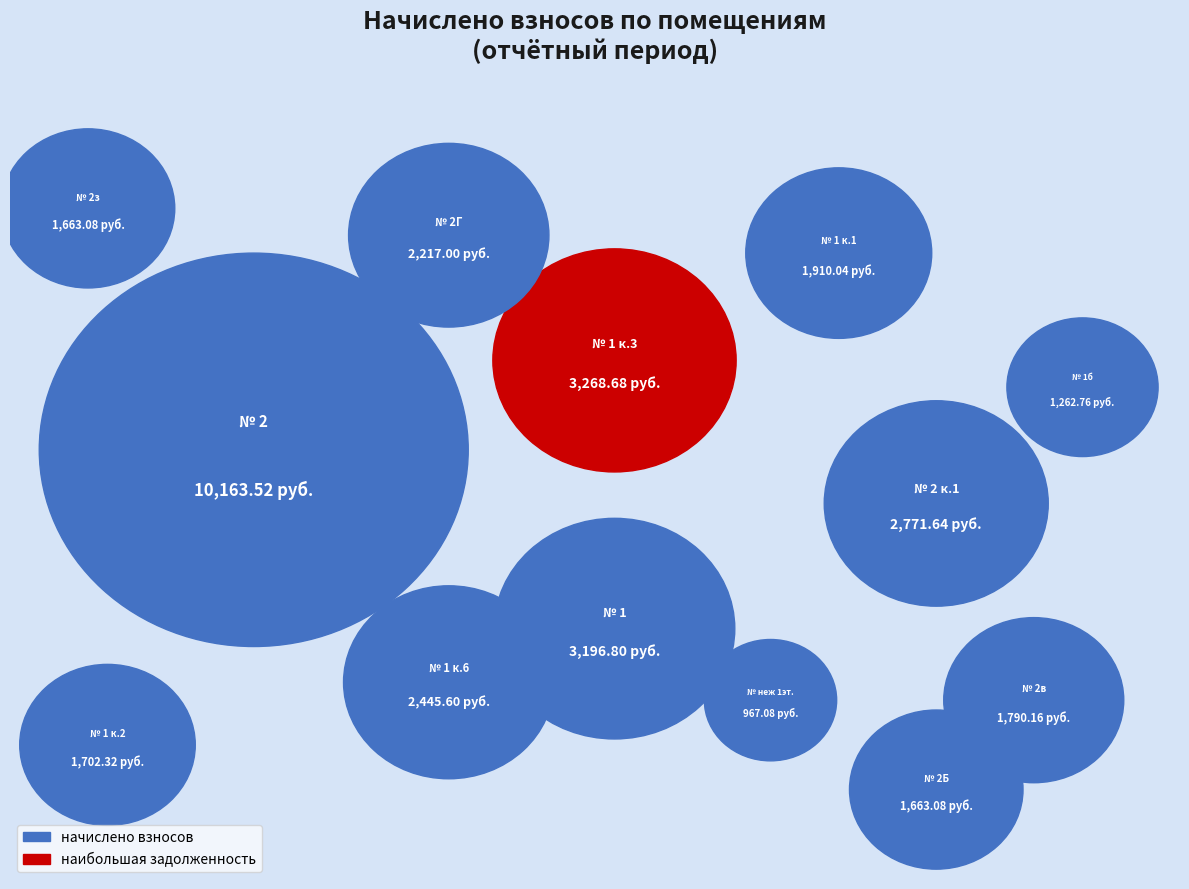

True or false: 1 к.3 accounts for 18% of the total.

False